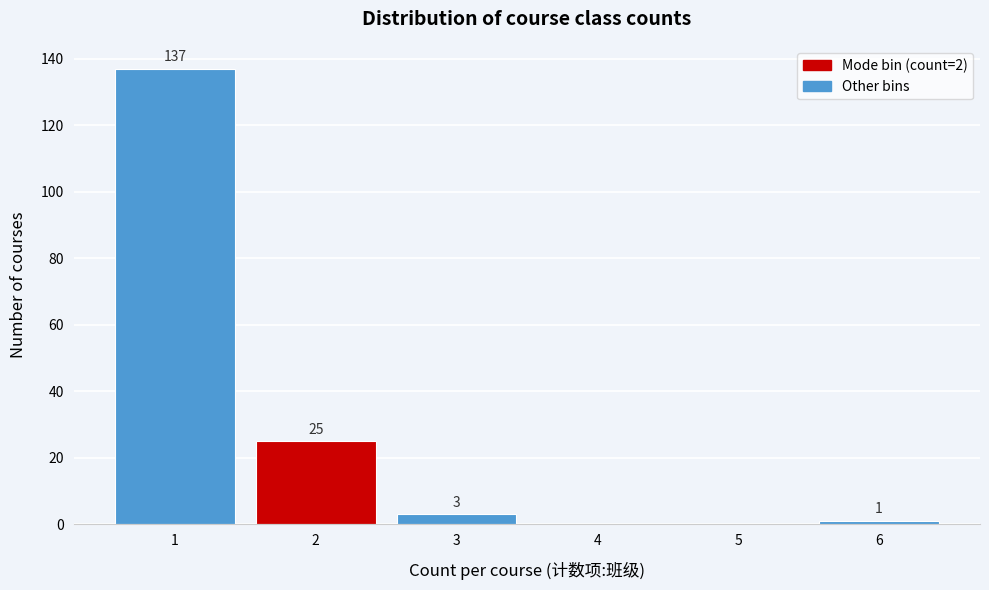

Which range on the x-axis has the tallest bar?

0.5 to 1.5